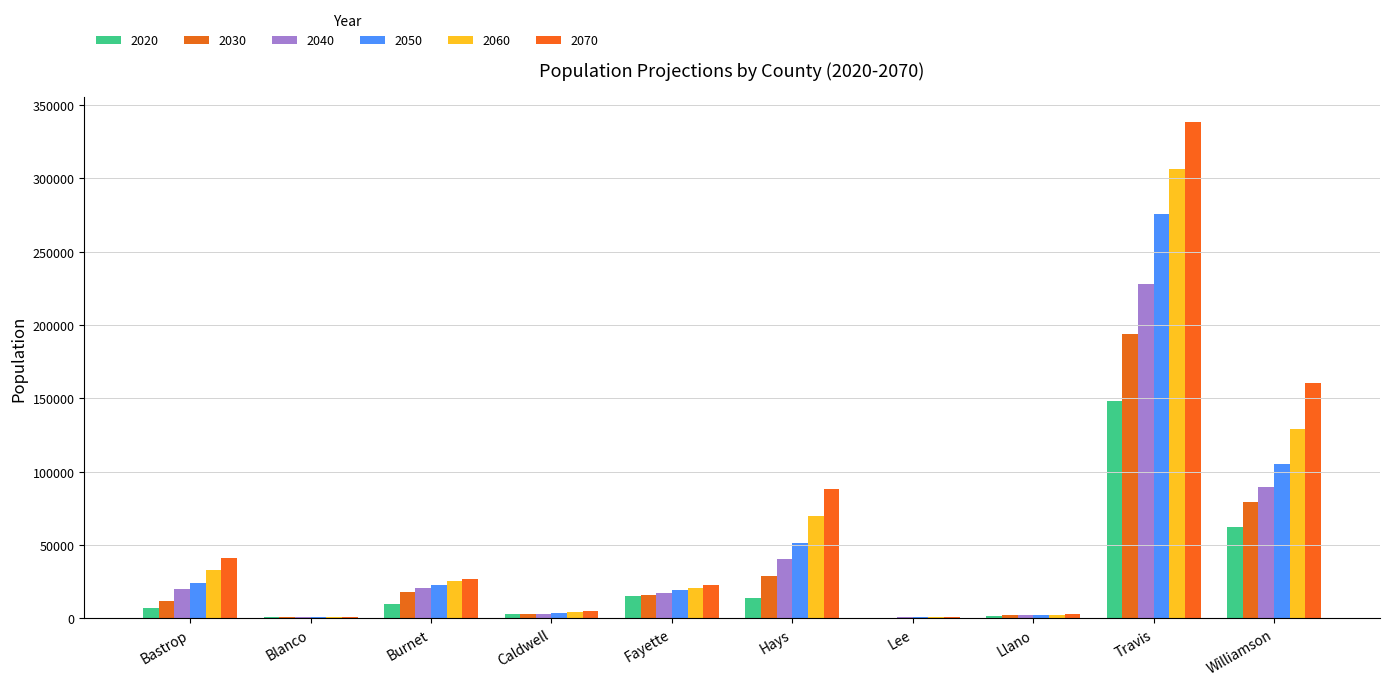

What is the label of the 4th bar from the right?

Lee